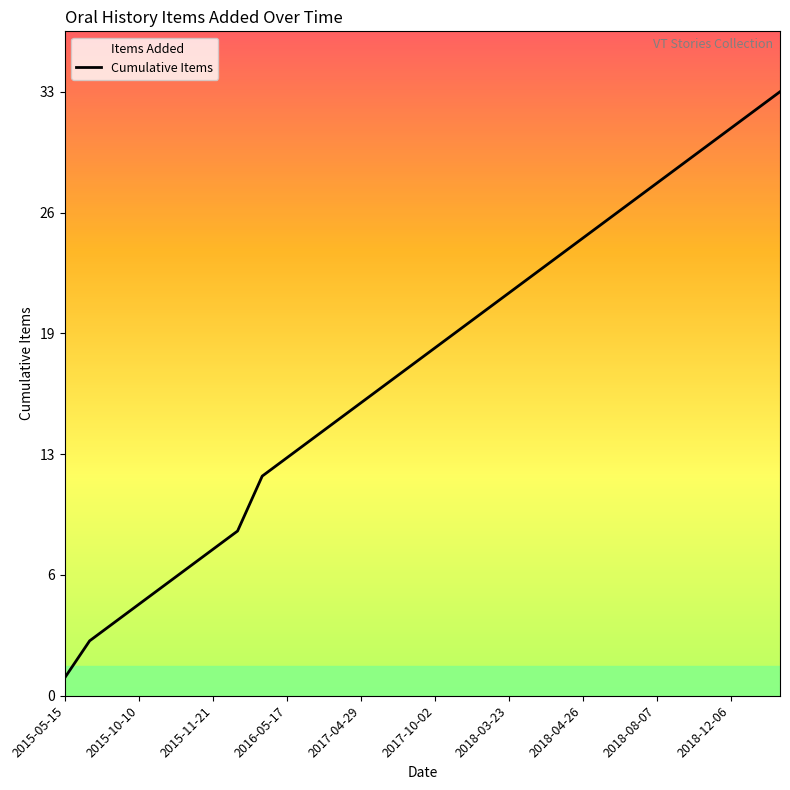

How many lines are shown in the chart?

1